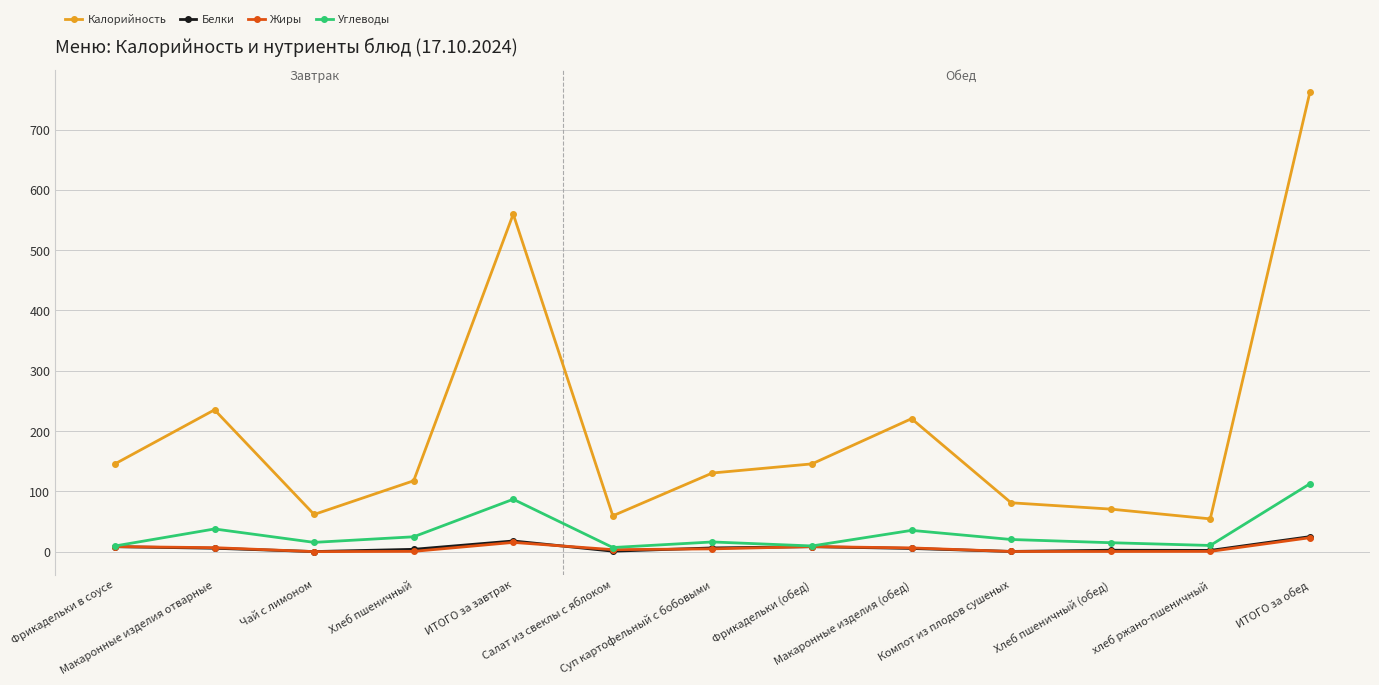

What is the label of the 13th point from the right?

Фрикадельки в соусе